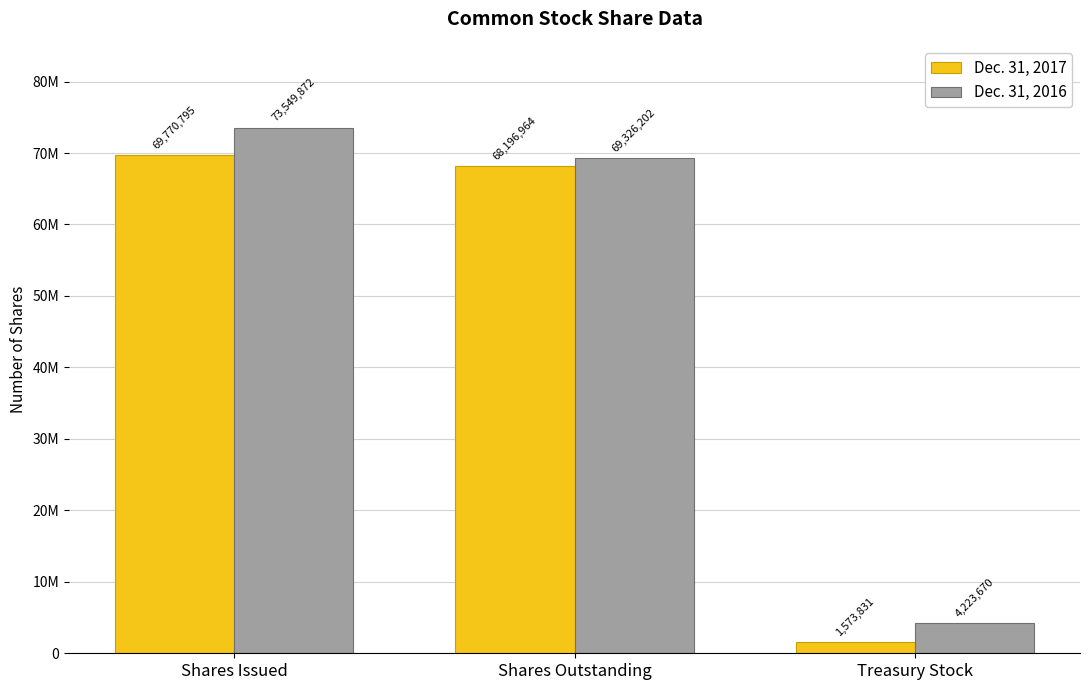

What are all the series names shown in the legend?

Dec. 31, 2017, Dec. 31, 2016